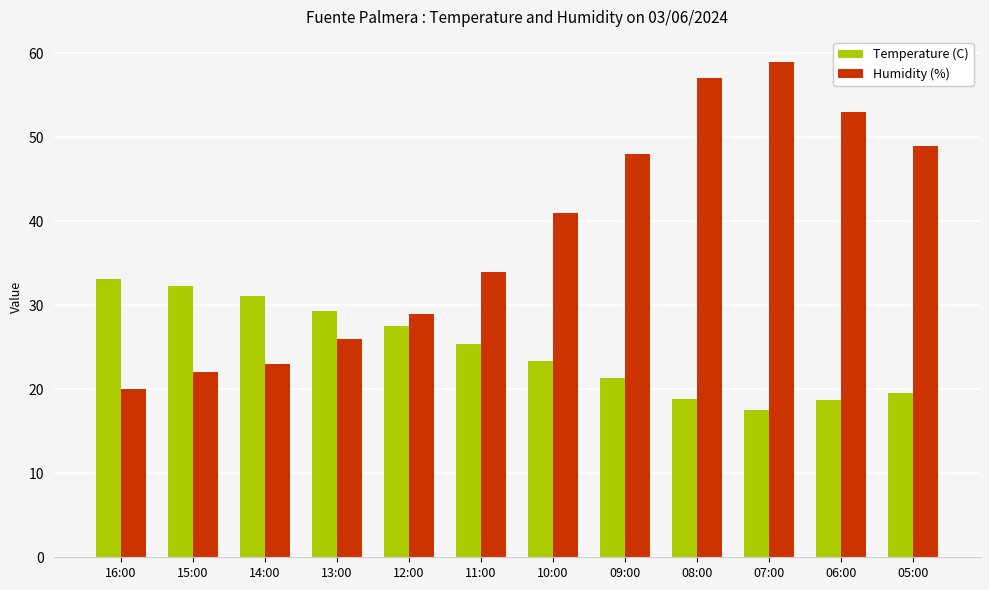

True or false: Humidity (%) has a value of 22.0 at 15:00.

True